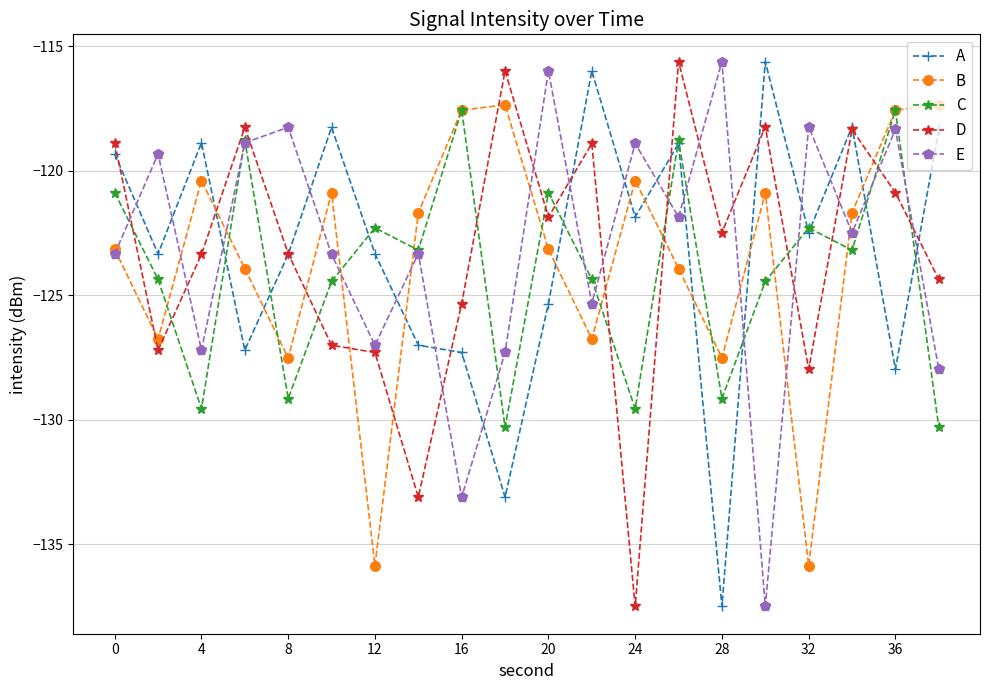

True or false: C has more than 1 interior local peaks.

True